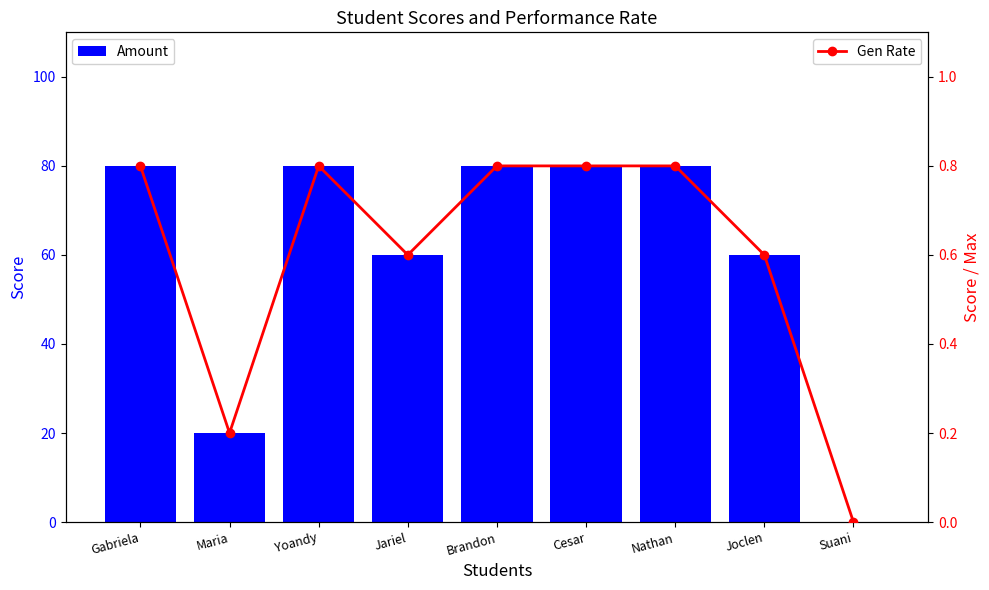

At which label does Amount reach its minimum?

Suani